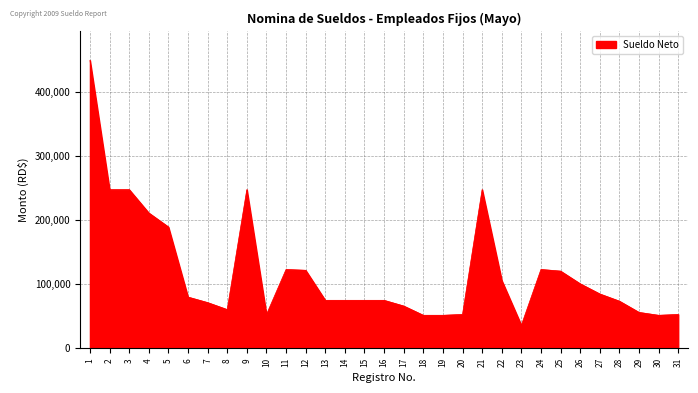

At which category does the chart reach its peak across all series?

1